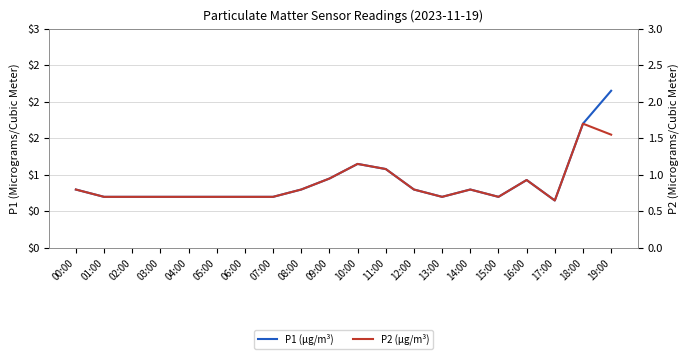

At which label does P2 (μg/m³) reach its minimum?

17:00